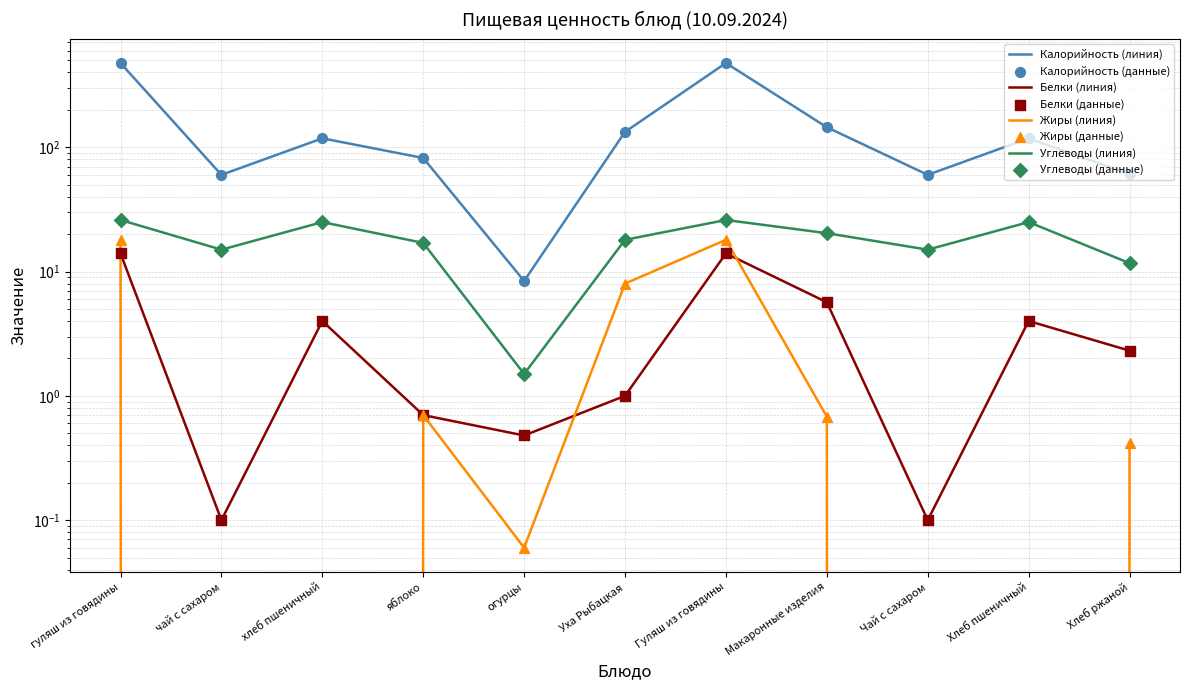

Which series reaches the minimum Y coordinate?

Жиры